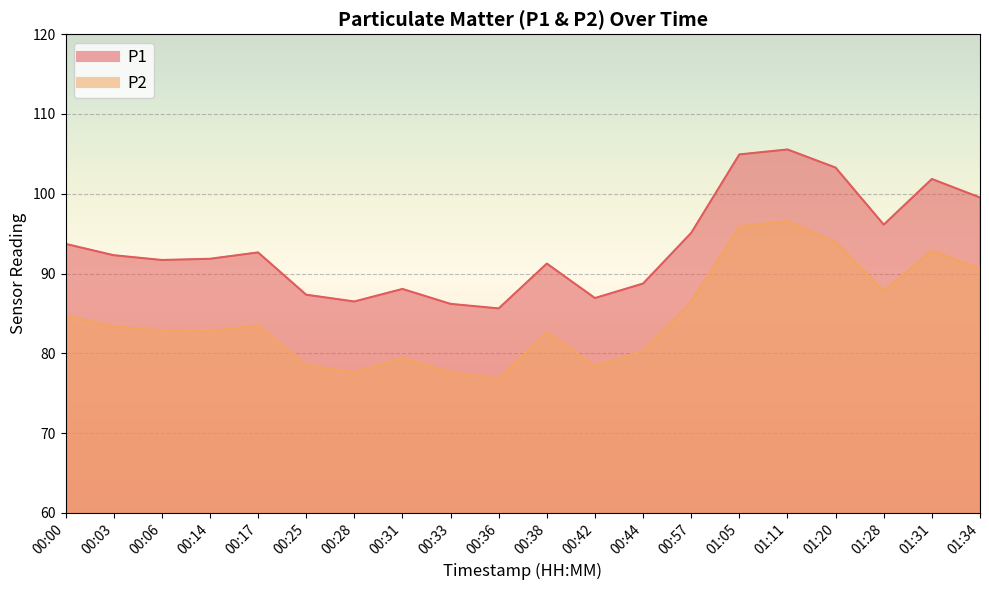

Is it true that P2 equals 20.3 at 01:31?

False